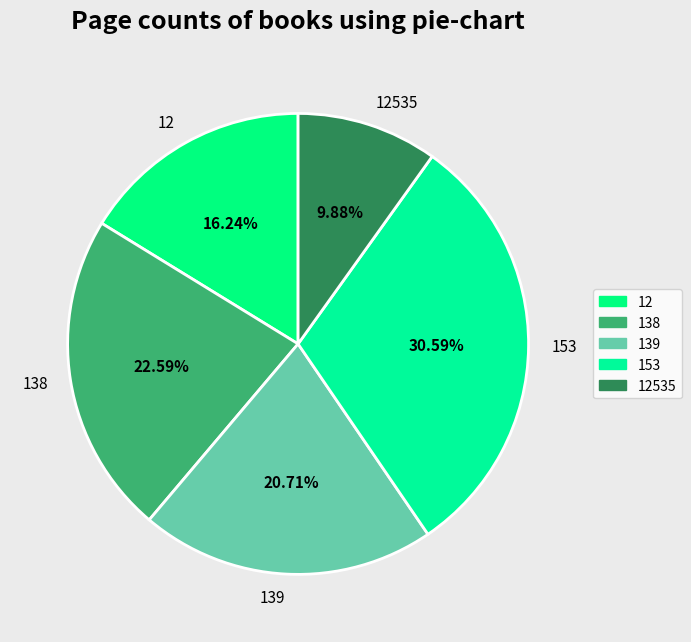

The 138 slice represents 23% of the pie. True or false?

True